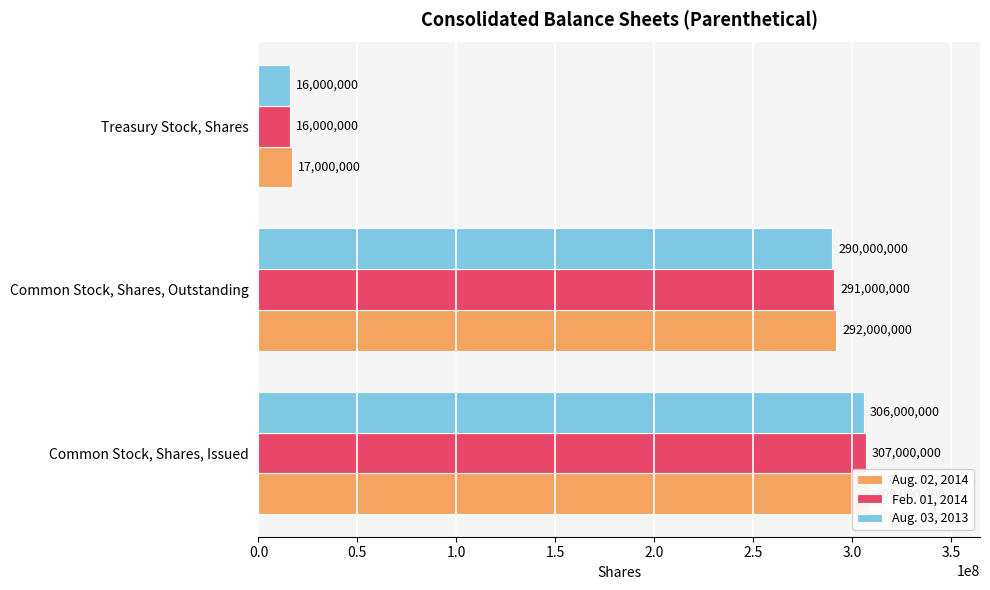

What is the total value across all series at Treasury Stock, Shares?

49000000